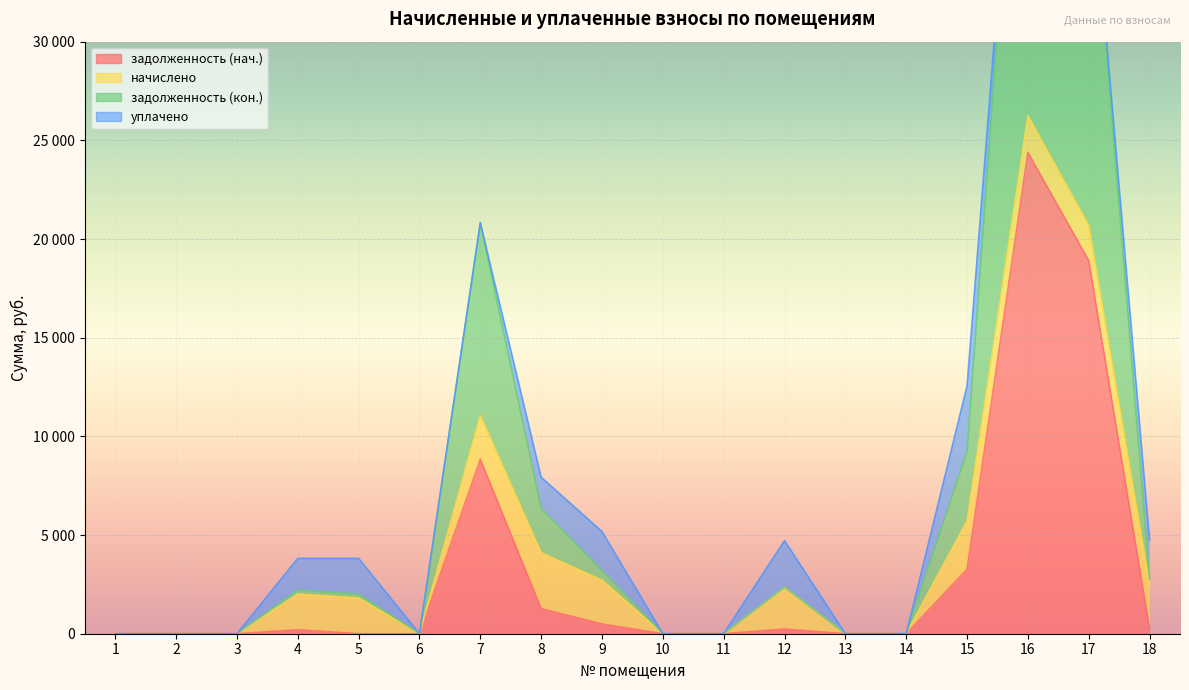

True or false: задолженность (кон.) and задолженность (нач.) cross at least once.

False